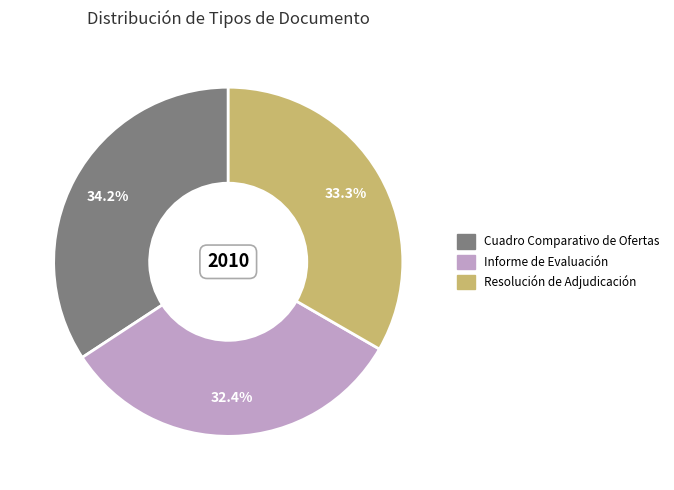

To the nearest percent, what is the combined percentage of Resolución de Adjudicación and Informe de Evaluación?

66%